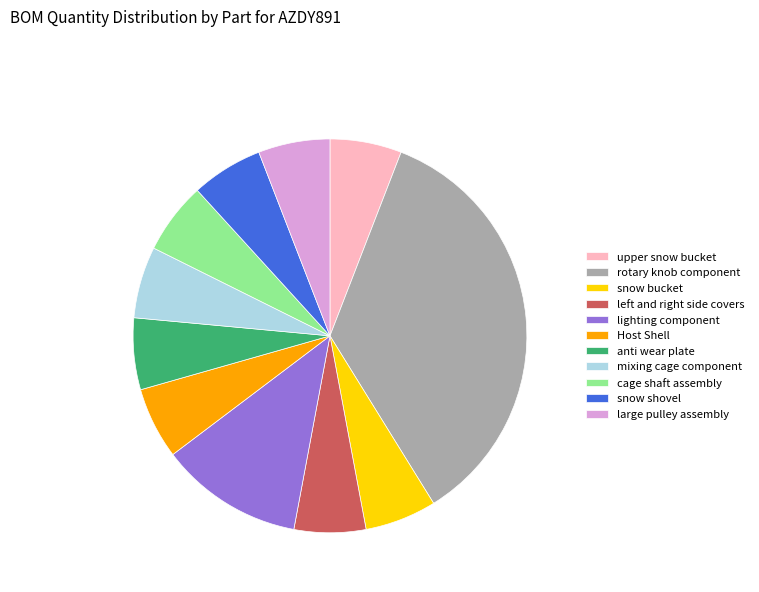

True or false: upper snow bucket accounts for 14% of the total.

False